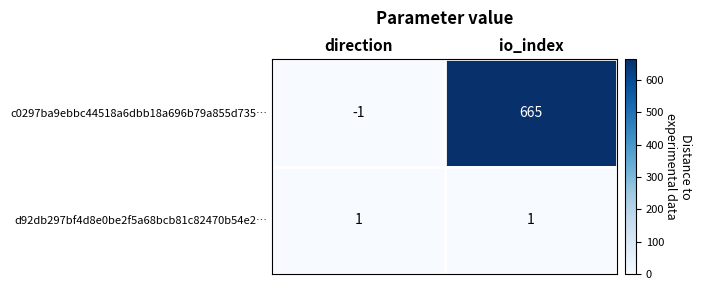

Is it true that c0297ba9ebbc44518a6dbb18a696b79a855d735… equals -1 at direction?

True